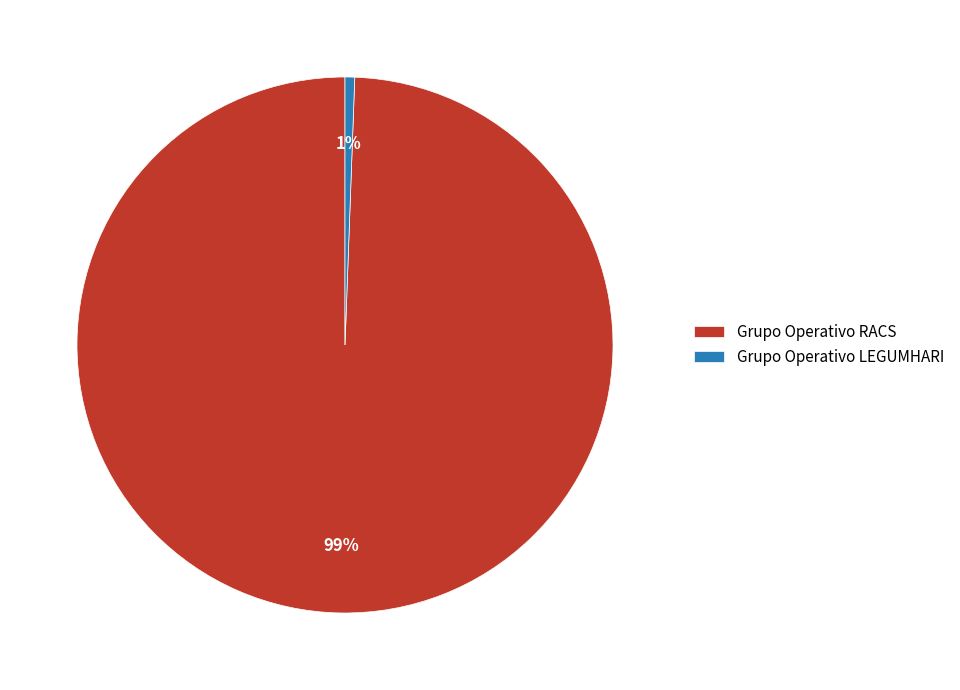

Which has a higher value, Grupo Operativo RACS or Grupo Operativo LEGUMHARI?

Grupo Operativo RACS